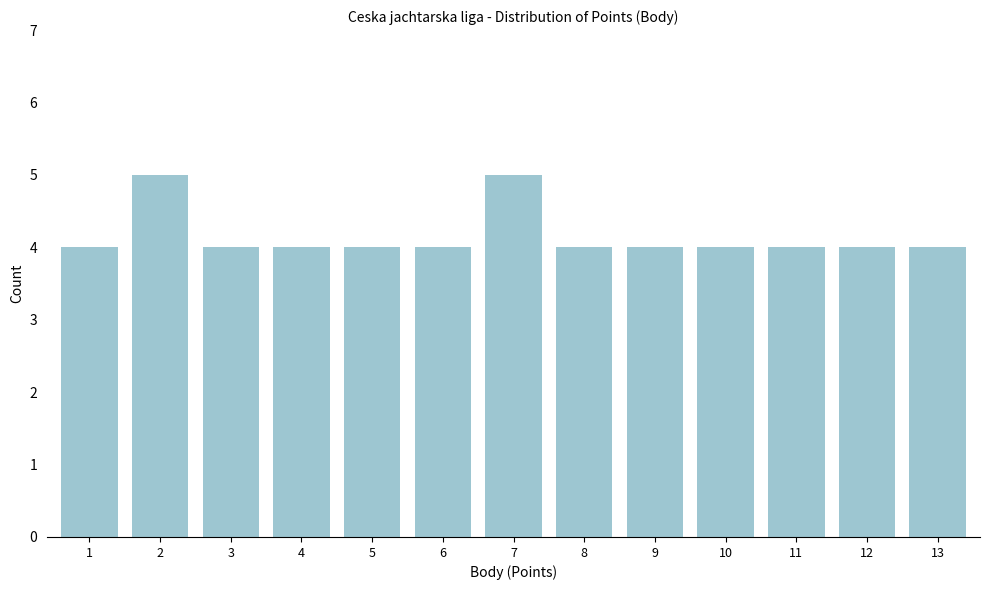

Reading left to right, what are all the values shown in this chart?

4	5	4	4	4	4	5	4	4	4	4	4	4